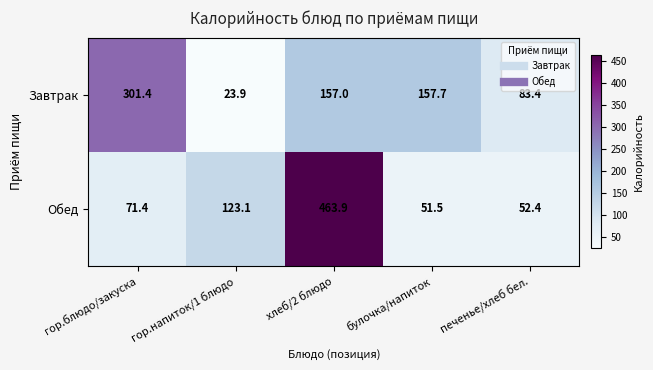

What value does the Обед series have at гор.блюдо/закуска?

71.4